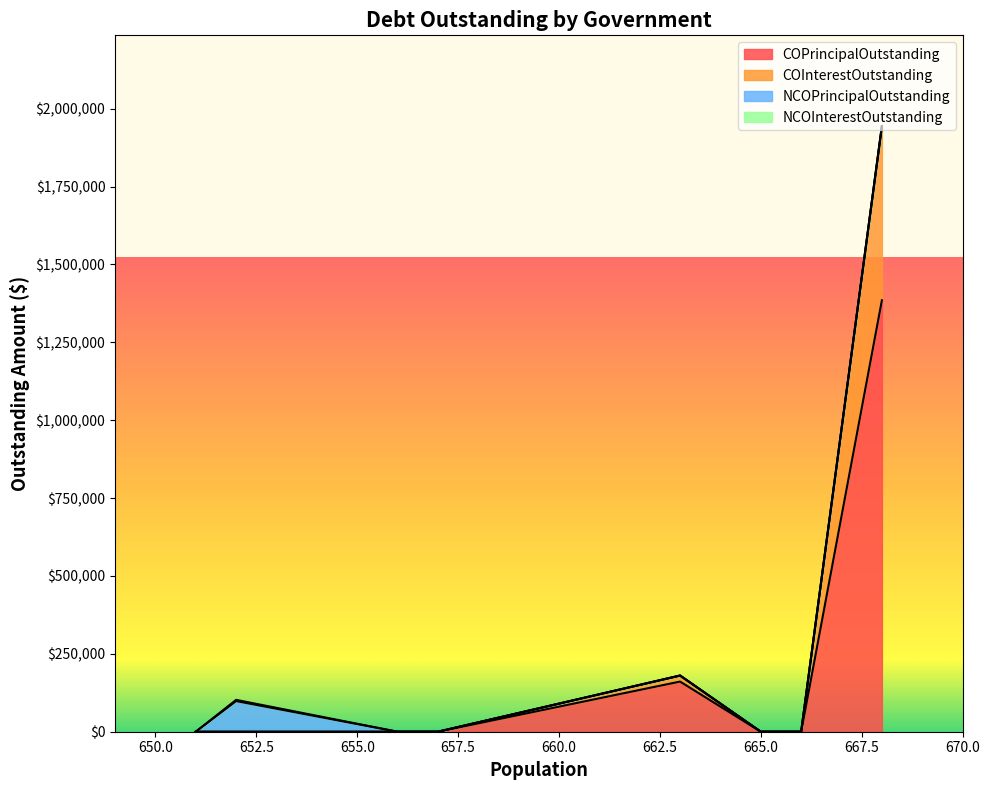

What is the difference between the maximum and minimum values in the NCOInterestOutstanding series?

3973.0